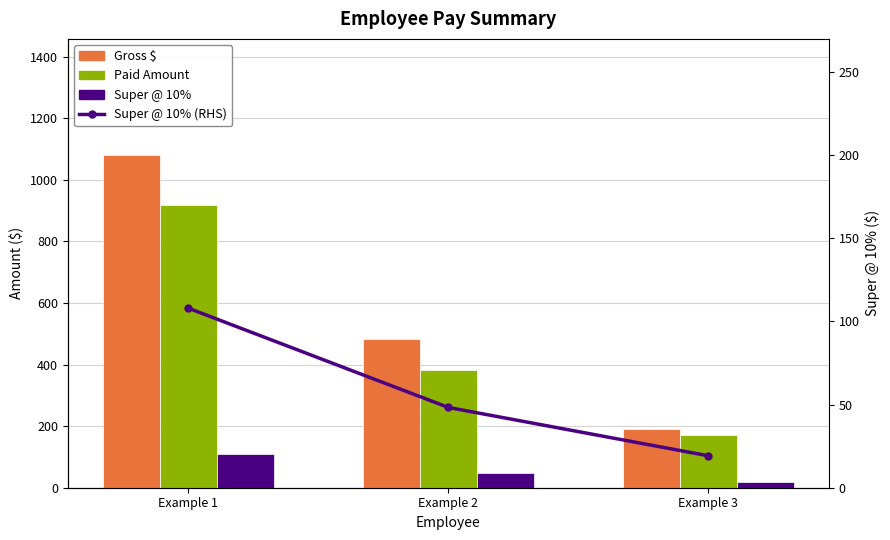

What is the difference between the second highest and minimum values in the Super @ 10% series?

29.1